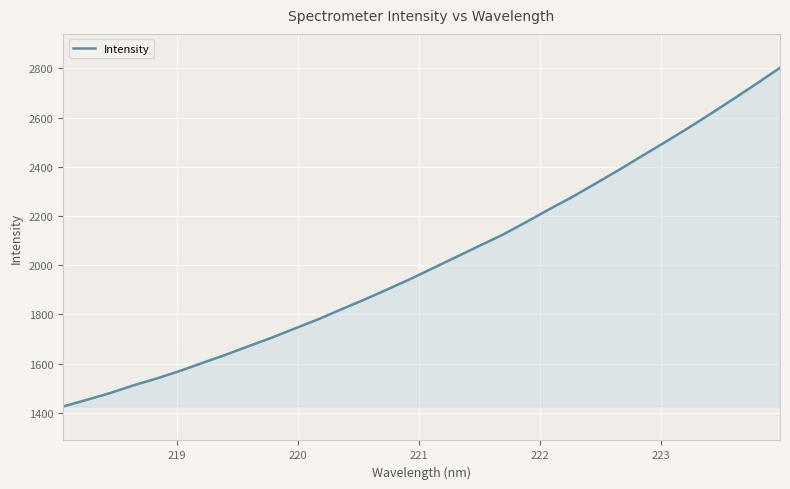

What is the minimum value shown in the chart?

1425.7